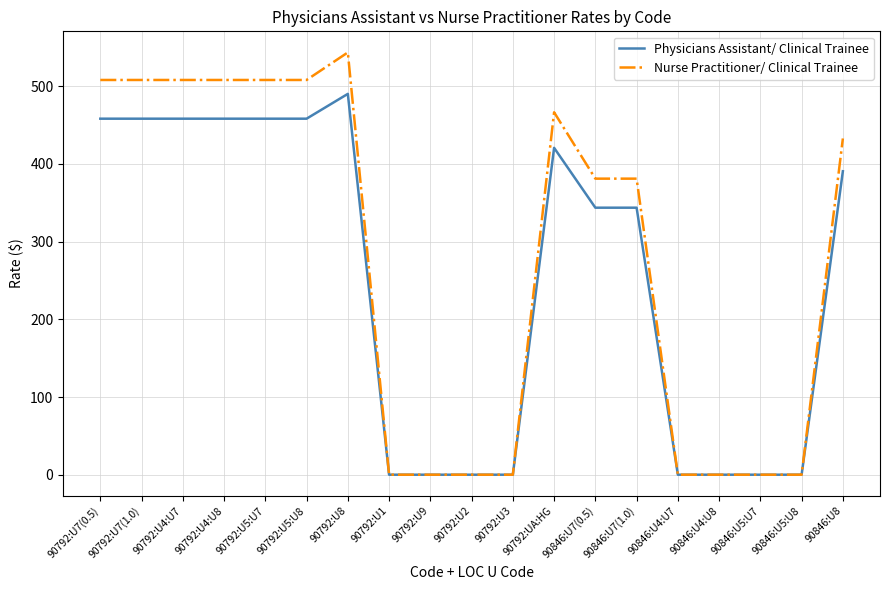

Which series has the largest total across all categories?

Nurse Practitioner/ Clinical Trainee